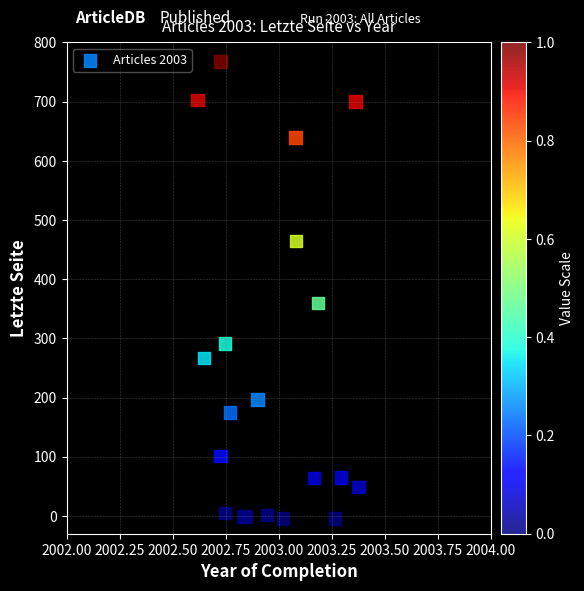

What Y value in the scatter plot is closest to 381?

359.9